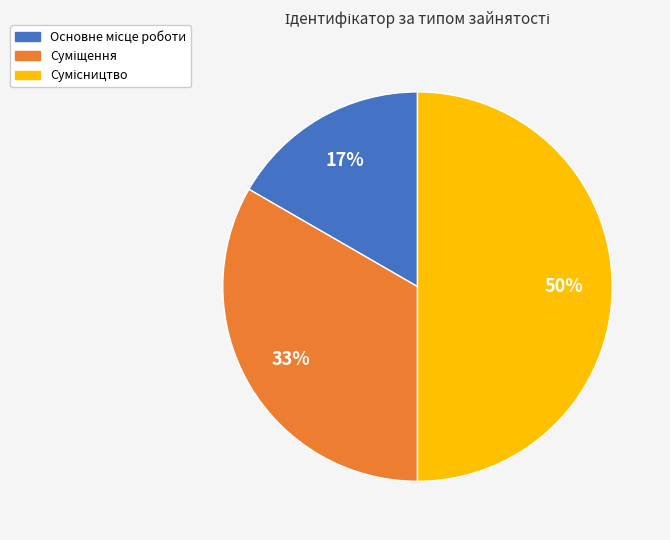

To the nearest percent, what is the average slice percentage?

33%